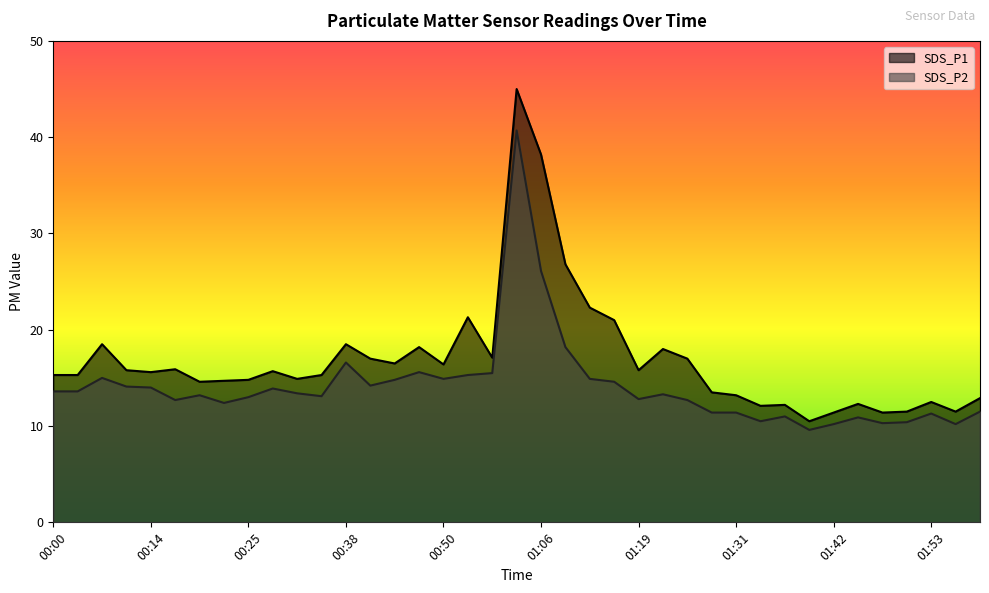

What is the highest value of the SDS_P2 series?

40.7